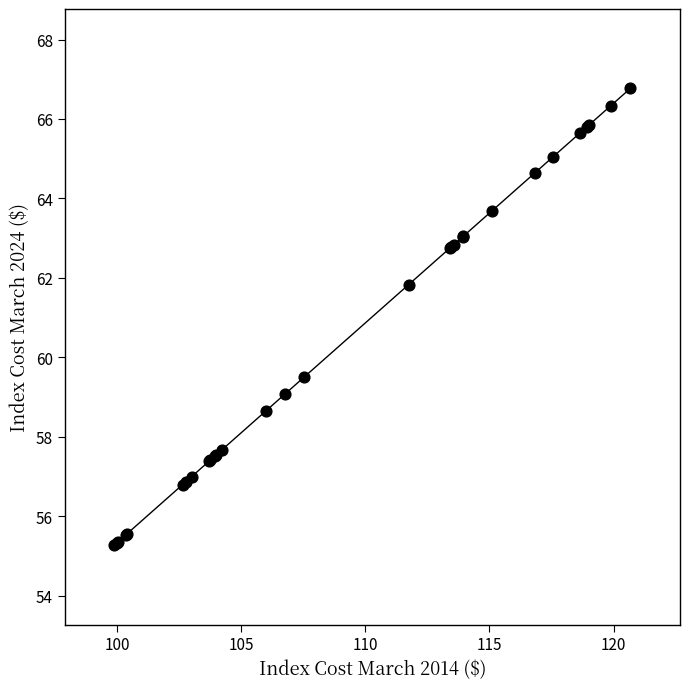

What Y value in the scatter plot is closest to 61?

61.8